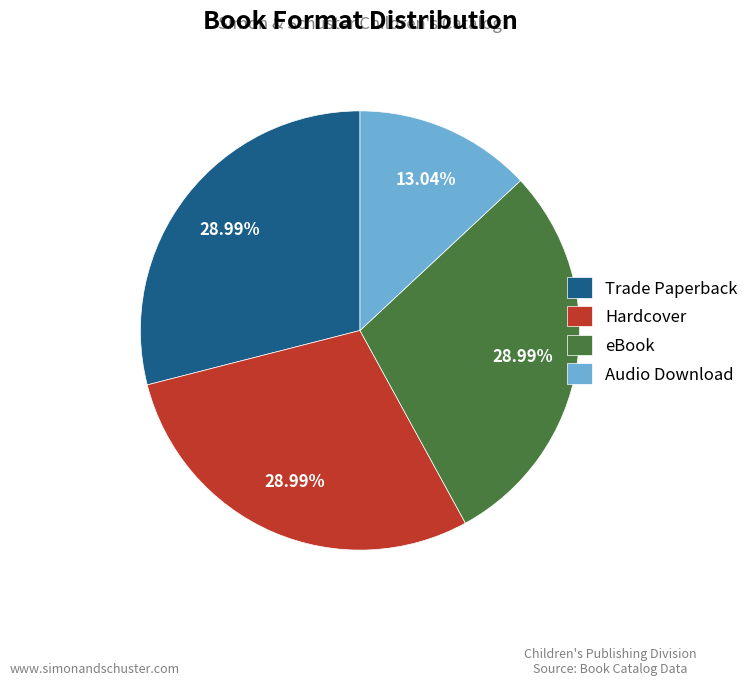

What is the smallest slice in the pie chart?

Audio Download